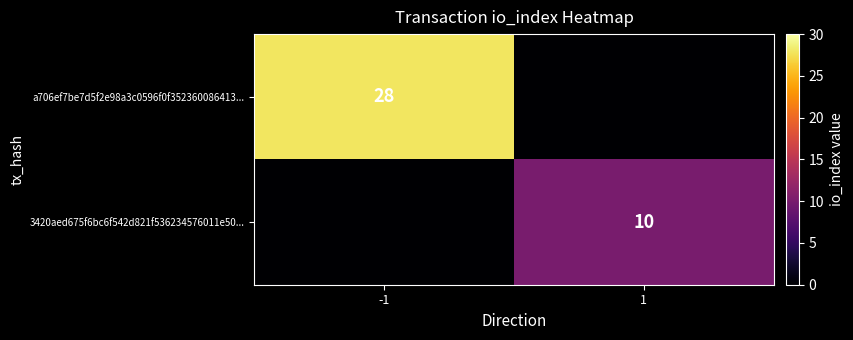

The value of a706ef7be7d5f2e98a3c0596f0f352360086413... at -1 is 50. True or false?

False